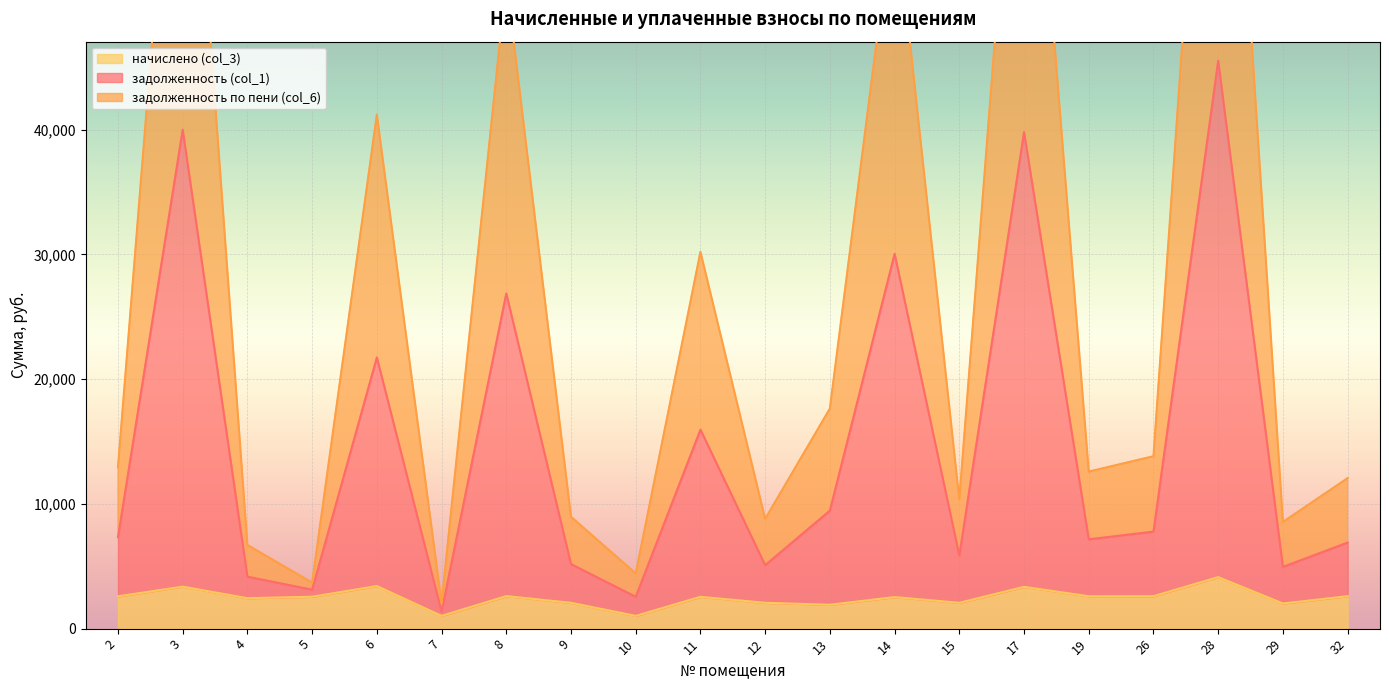

How many lines are shown in the chart?

3